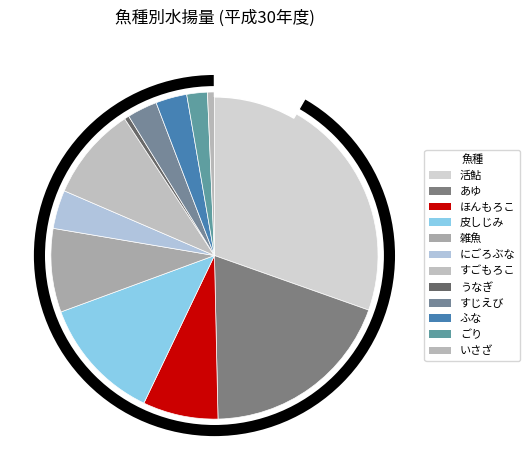

Which has a higher value, すじえび or にごろぶな?

にごろぶな